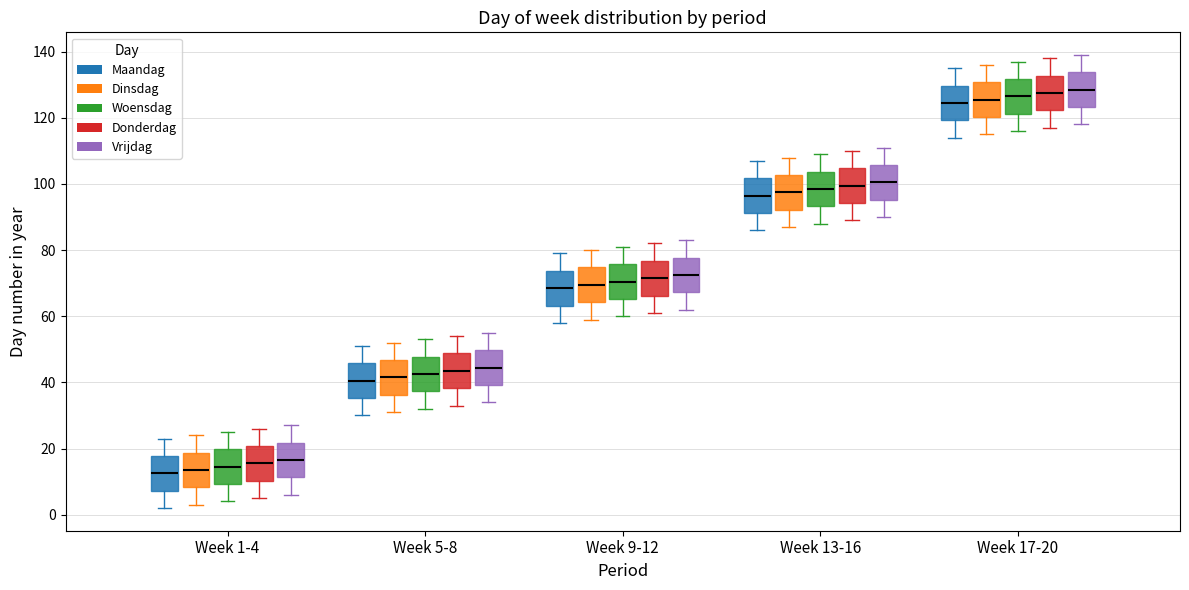

Reading left to right, transcribe this box plot: for each box, give where its median line is, the range the box spans, and where its two whiskers end, as read against the y-axis. The values are not printed on the chart, so give them approximately, as read against the axis.

Week 1-4 (Maandag): median 12, box 8 to 18, whiskers 2 to 24
Week 1-4 (Dinsdag): median 14, box 8 to 18, whiskers 4 to 24
Week 1-4 (Woensdag): median 14, box 10 to 20, whiskers 4 to 26
Week 1-4 (Donderdag): median 16, box 10 to 20, whiskers 6 to 26
Week 1-4 (Vrijdag): median 16, box 12 to 22, whiskers 6 to 28
Week 5-8 (Maandag): median 40, box 36 to 46, whiskers 30 to 52
Week 5-8 (Dinsdag): median 42, box 36 to 46, whiskers 32 to 52
Week 5-8 (Woensdag): median 42, box 38 to 48, whiskers 32 to 54
Week 5-8 (Donderdag): median 44, box 38 to 48, whiskers 34 to 54
Week 5-8 (Vrijdag): median 44, box 40 to 50, whiskers 34 to 56
Week 9-12 (Maandag): median 68, box 64 to 74, whiskers 58 to 80
Week 9-12 (Dinsdag): median 70, box 64 to 74, whiskers 60 to 80
Week 9-12 (Woensdag): median 70, box 66 to 76, whiskers 60 to 82
Week 9-12 (Donderdag): median 72, box 66 to 76, whiskers 62 to 82
Week 9-12 (Vrijdag): median 72, box 68 to 78, whiskers 62 to 84
Week 13-16 (Maandag): median 96, box 92 to 102, whiskers 86 to 108
Week 13-16 (Dinsdag): median 98, box 92 to 102, whiskers 88 to 108
Week 13-16 (Woensdag): median 98, box 94 to 104, whiskers 88 to 110
Week 13-16 (Donderdag): median 100, box 94 to 104, whiskers 90 to 110
Week 13-16 (Vrijdag): median 100, box 96 to 106, whiskers 90 to 112
Week 17-20 (Maandag): median 124, box 120 to 130, whiskers 114 to 136
Week 17-20 (Dinsdag): median 126, box 120 to 130, whiskers 116 to 136
Week 17-20 (Woensdag): median 126, box 122 to 132, whiskers 116 to 138
Week 17-20 (Donderdag): median 128, box 122 to 132, whiskers 118 to 138
Week 17-20 (Vrijdag): median 128, box 124 to 134, whiskers 118 to 140